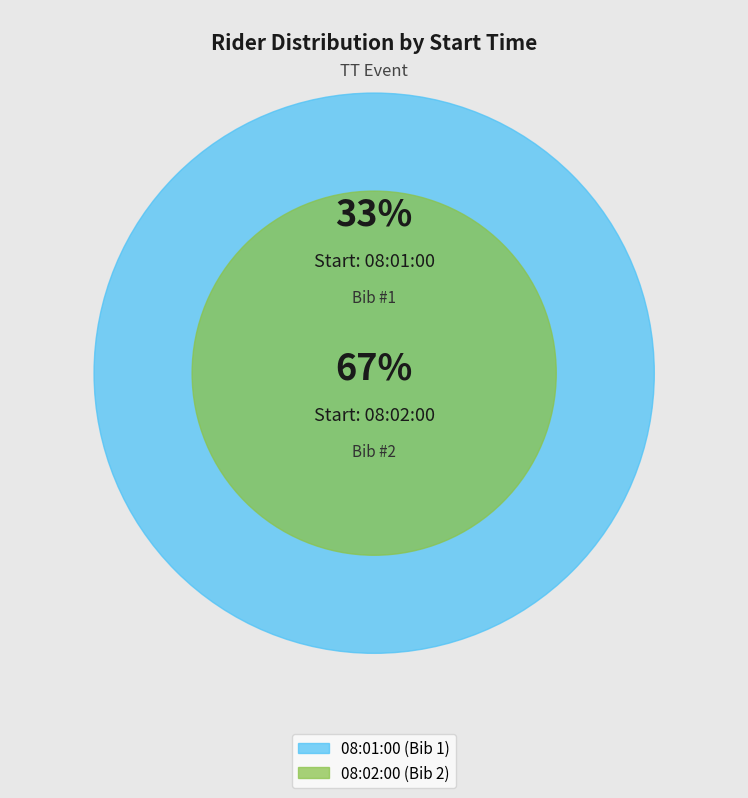

True or false: 08:01:00 accounts for 28% of the total.

False